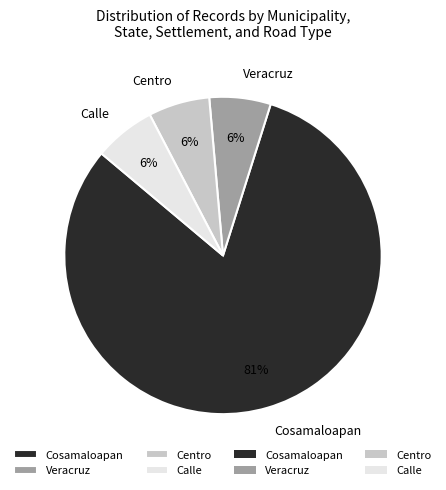

How many segments does this pie chart have?

4